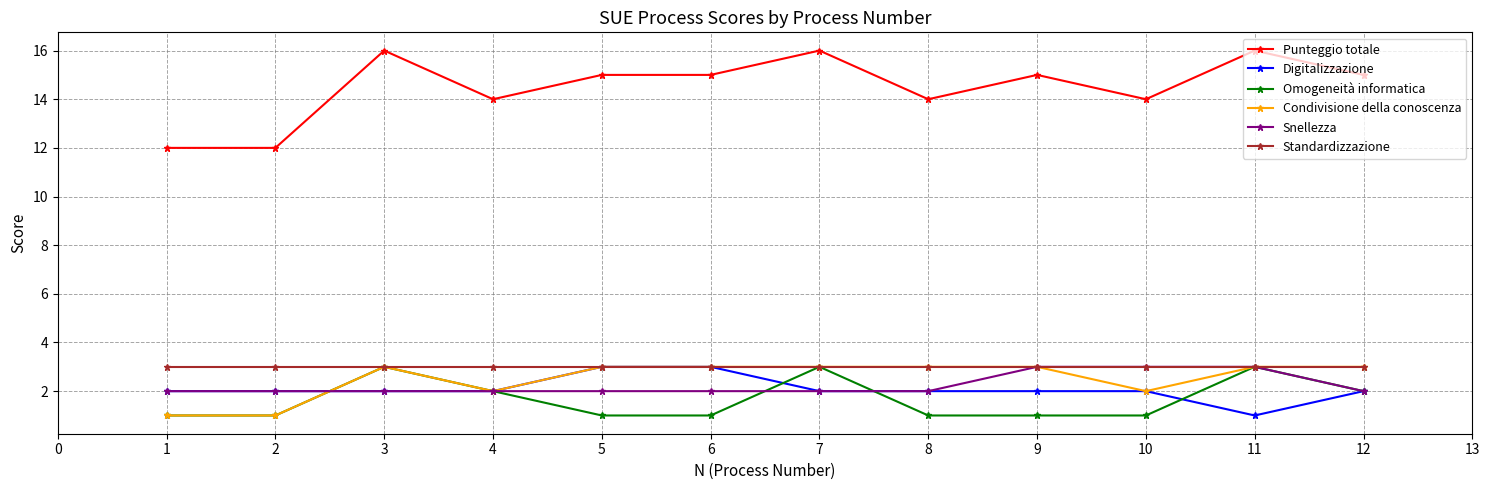

At how many categories does at least one series exceed 2?

12